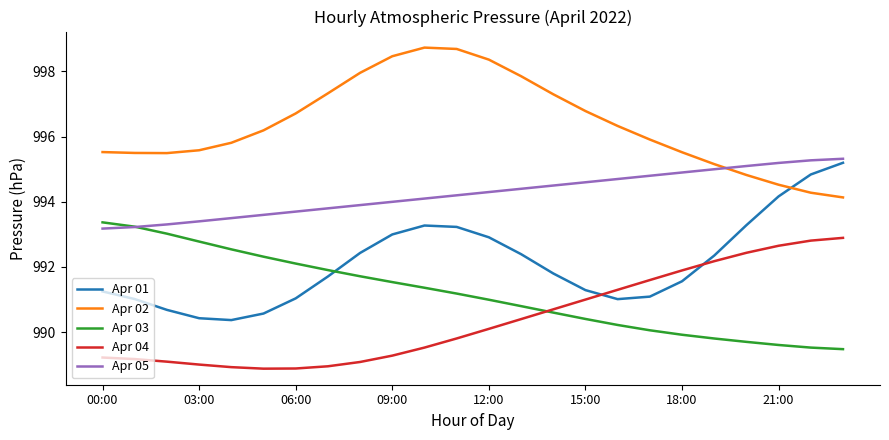

What is the highest value of the Apr 02 series?

998.7